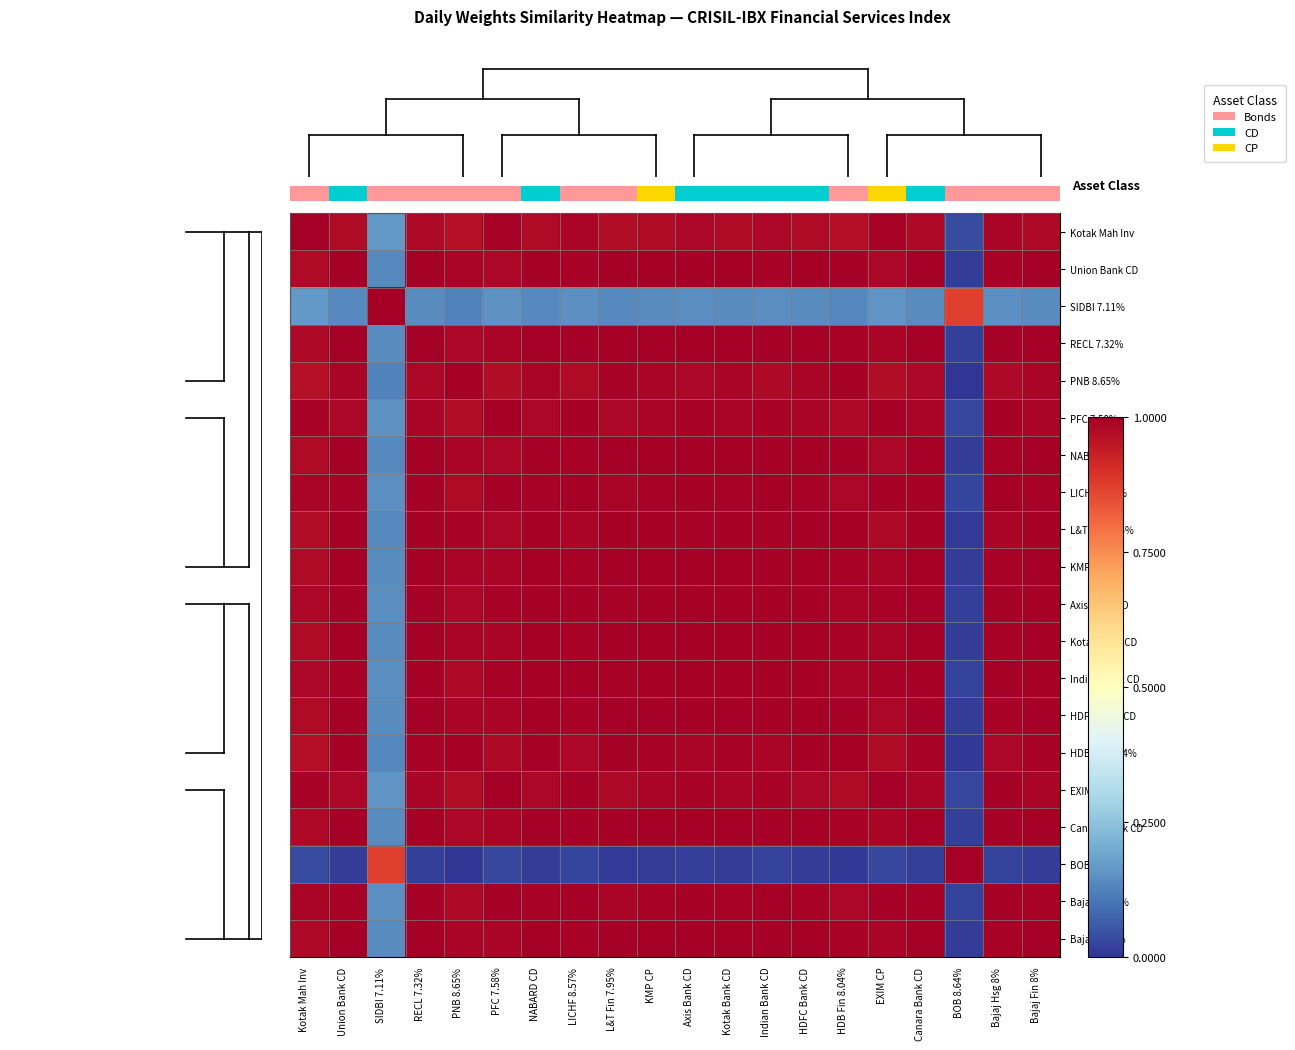

At which label does L&T Fin 7.95% reach its minimum?

BOB 8.64%